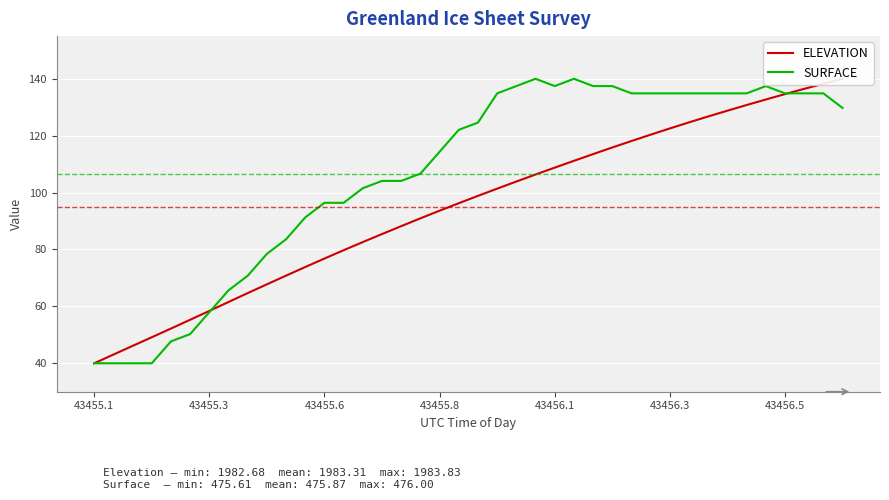

What are all the series names shown in the legend?

ELEVATION, SURFACE